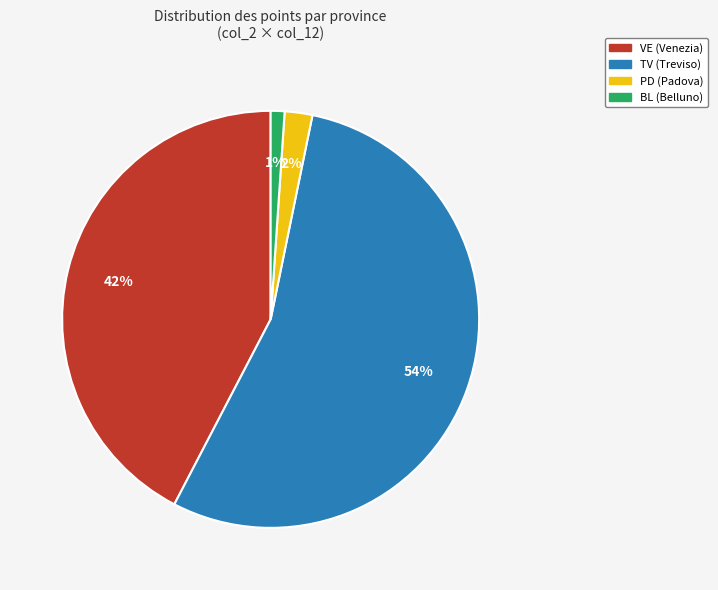

Is there a majority slice in this chart?

Yes